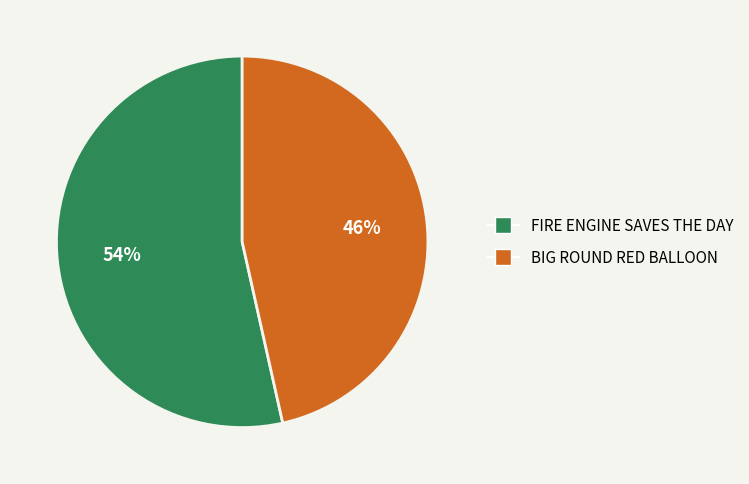

Does any single category account for the majority?

Yes